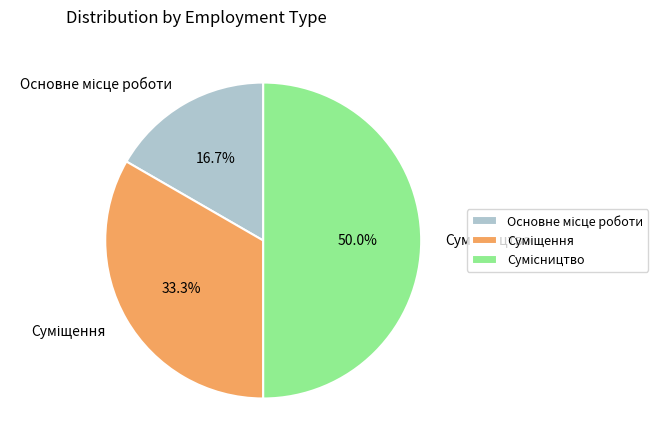

What is the change in value from Суміщення to Сумісництво?

+1